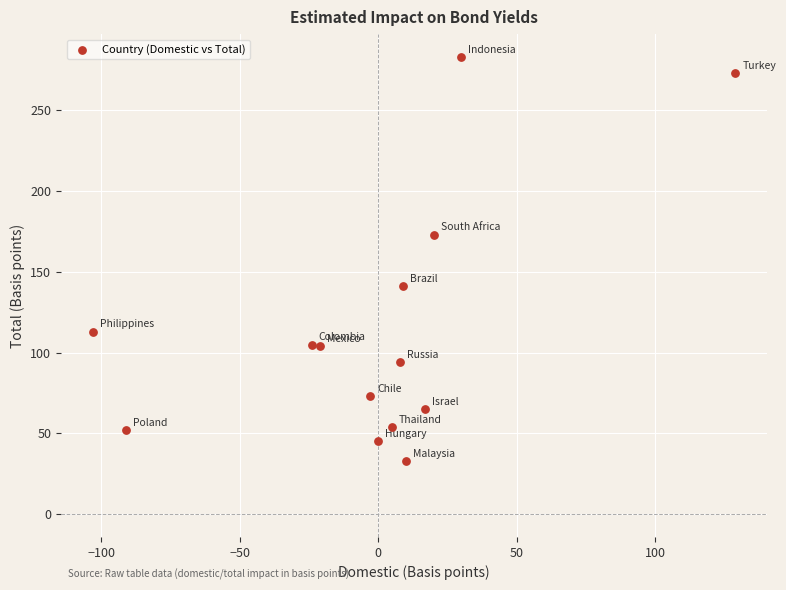

What is the range of X values (max minus min)?

232